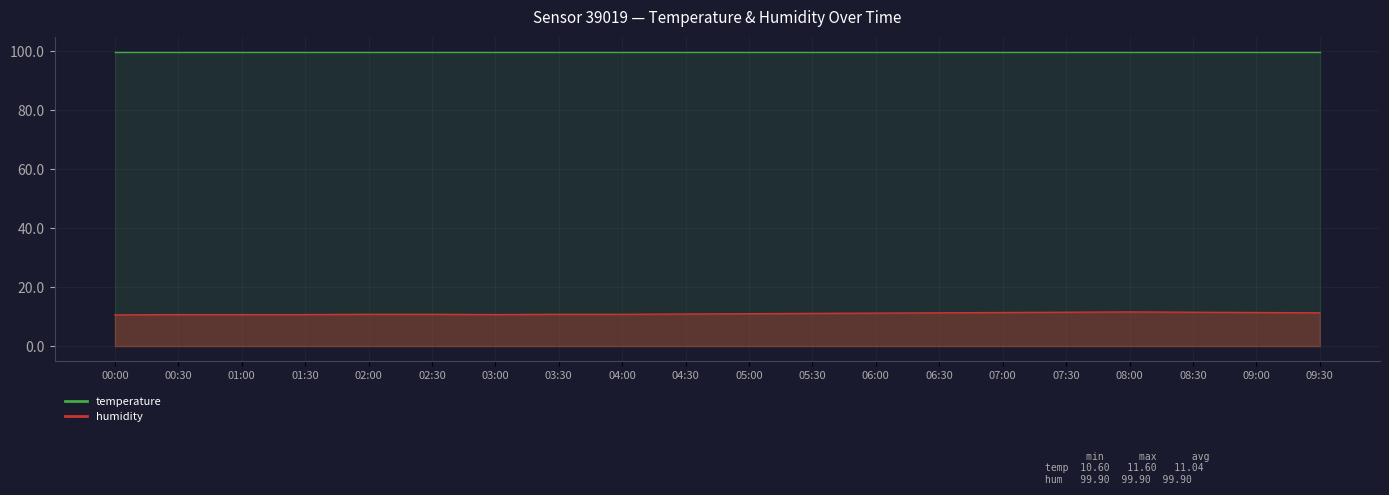

What is the label of the 15th point from the right?

02:30